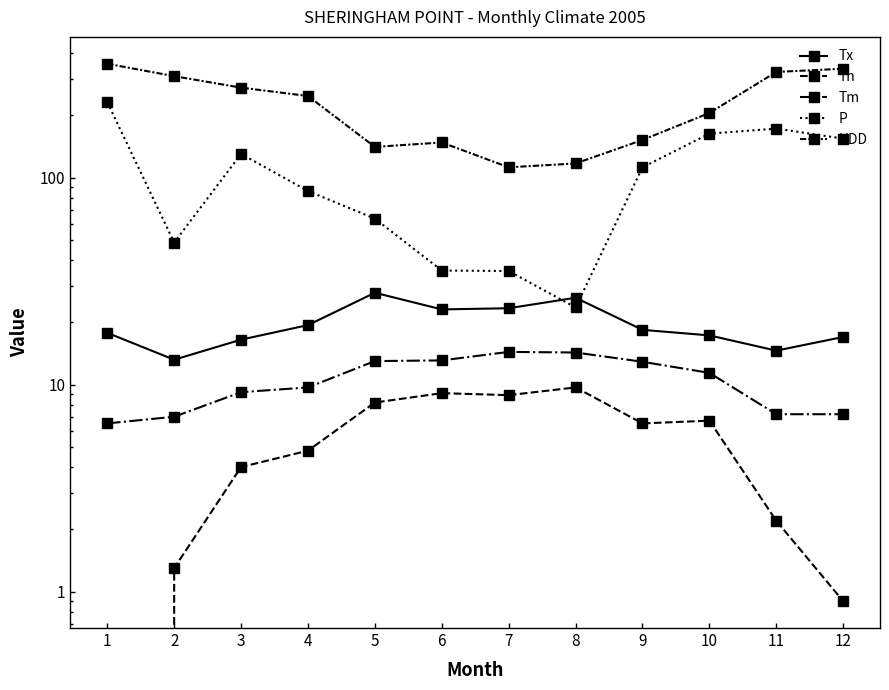

Is it true that Tm equals 4.2 at 6?

False